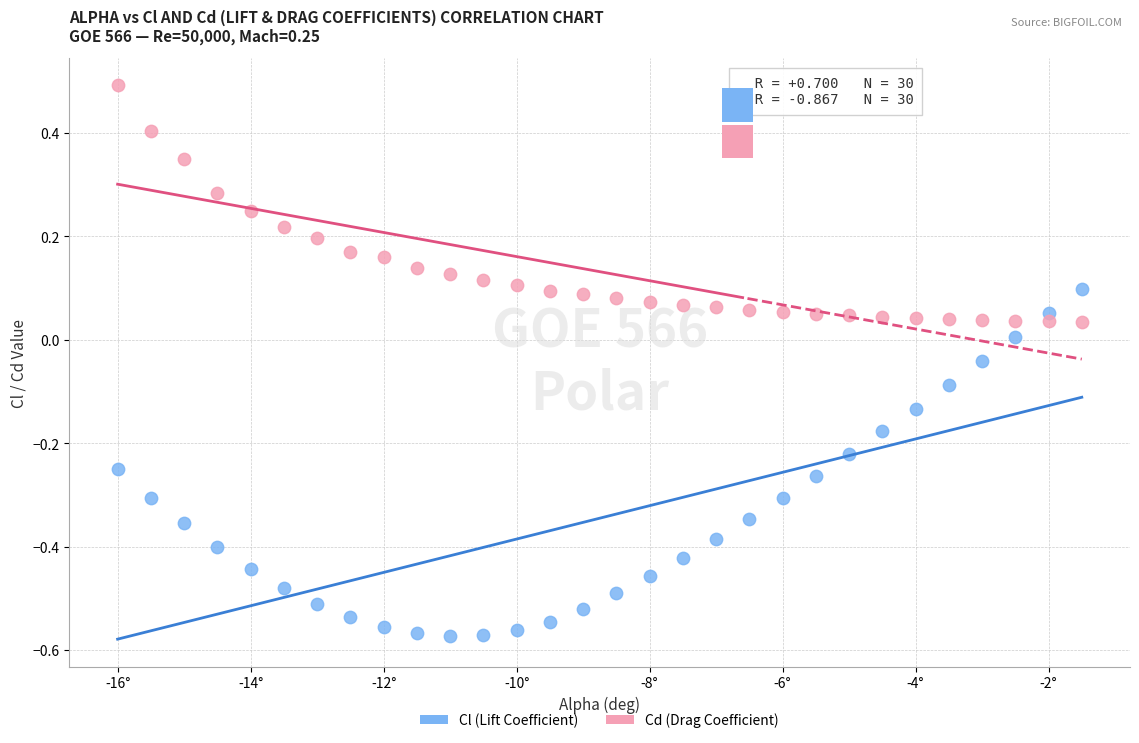

Which series reaches the minimum Y coordinate?

Cl (Lift Coefficient)